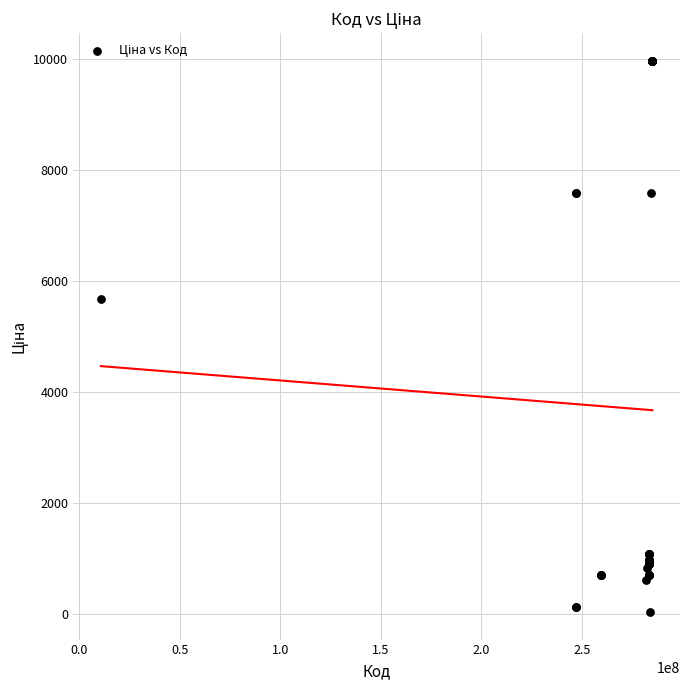

What Y value in the scatter plot is closest to 5003?

5673.8